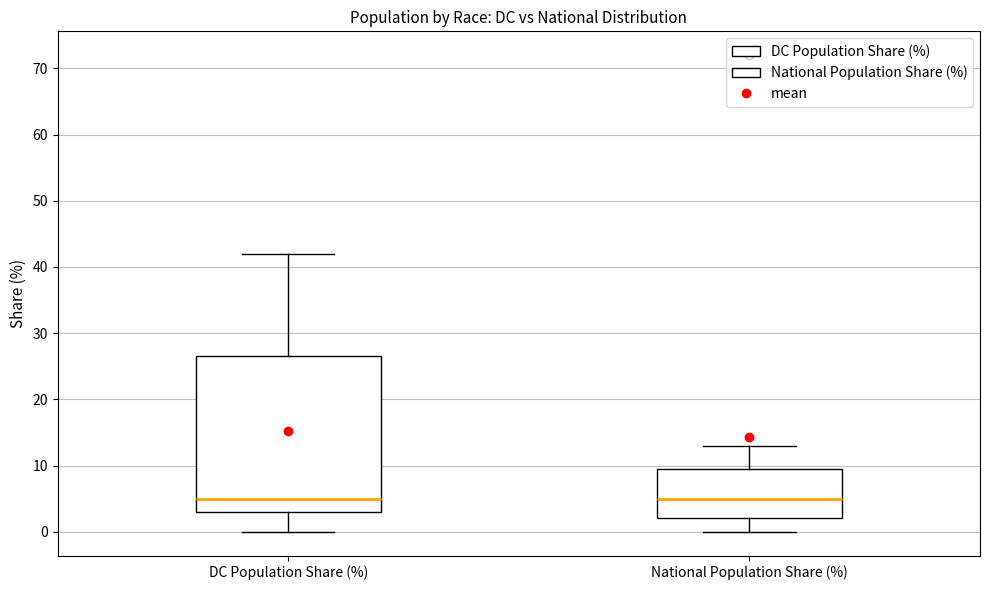

Comparing the boxes themselves (not the whiskers), which one is the tallest?

DC Population Share (%)